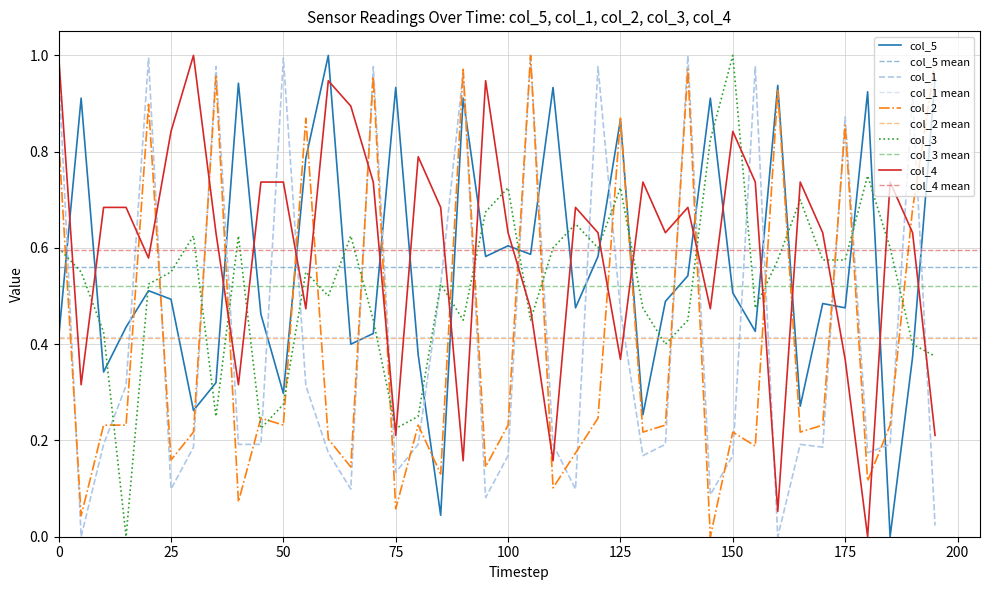

Reading right to left, transcribe all the data shown in this chart.

col_1: 0.0	0.9	0.2	0.2	0.9	0.2	0.2	0.0	1.0	0.2	0.1	1.0	0.2	0.2	0.5	1.0	0.1	0.2	1.0	0.2	0.1	1.0	0.5	0.2	0.1	1.0	0.1	0.2	0.3	1.0	0.2	0.2	1.0	0.2	0.1	1.0	0.3	0.2	0.0	1.0
col_2: 1.0	0.7	0.2	0.1	0.9	0.2	0.2	0.9	0.2	0.2	0.0	1.0	0.2	0.2	0.9	0.2	0.2	0.1	1.0	0.2	0.1	1.0	0.1	0.2	0.1	1.0	0.1	0.2	0.9	0.2	0.2	0.1	1.0	0.2	0.2	0.9	0.2	0.2	0.0	0.8
col_3: 0.4	0.4	0.6	0.8	0.6	0.6	0.7	0.6	0.5	1.0	0.8	0.5	0.4	0.5	0.7	0.6	0.7	0.6	0.5	0.7	0.7	0.5	0.5	0.2	0.2	0.5	0.6	0.5	0.5	0.3	0.2	0.6	0.2	0.6	0.5	0.5	0.0	0.4	0.5	0.6
col_4: 0.2	0.6	0.7	0.0	0.4	0.6	0.7	0.1	0.7	0.8	0.5	0.7	0.6	0.7	0.4	0.6	0.7	0.2	0.5	0.6	0.9	0.2	0.7	0.8	0.2	0.7	0.9	0.9	0.5	0.7	0.7	0.3	0.6	1.0	0.8	0.6	0.7	0.7	0.3	1.0
col_5: 1.0	0.4	0.0	0.9	0.5	0.5	0.3	0.9	0.4	0.5	0.9	0.5	0.5	0.3	0.9	0.6	0.5	0.9	0.6	0.6	0.6	0.9	0.0	0.4	0.9	0.4	0.4	1.0	0.8	0.3	0.5	0.9	0.3	0.3	0.5	0.5	0.4	0.3	0.9	0.4